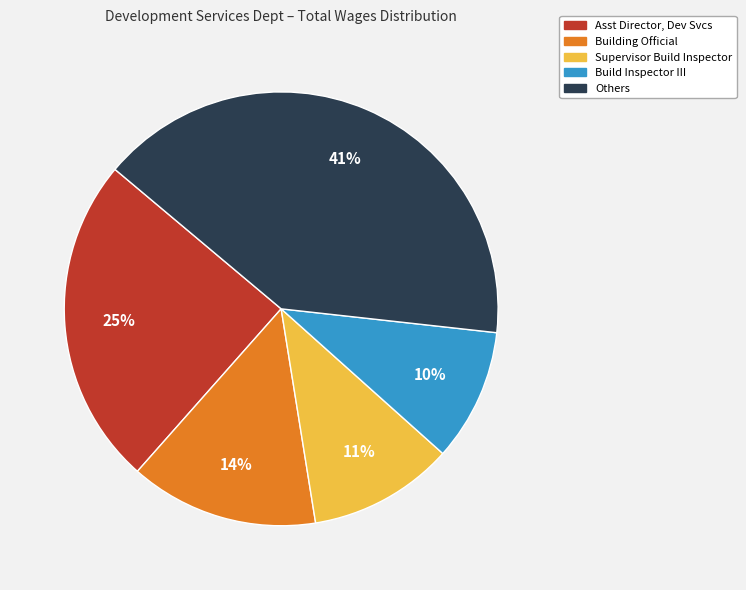

Is there any slice that represents more than half of the pie?

No